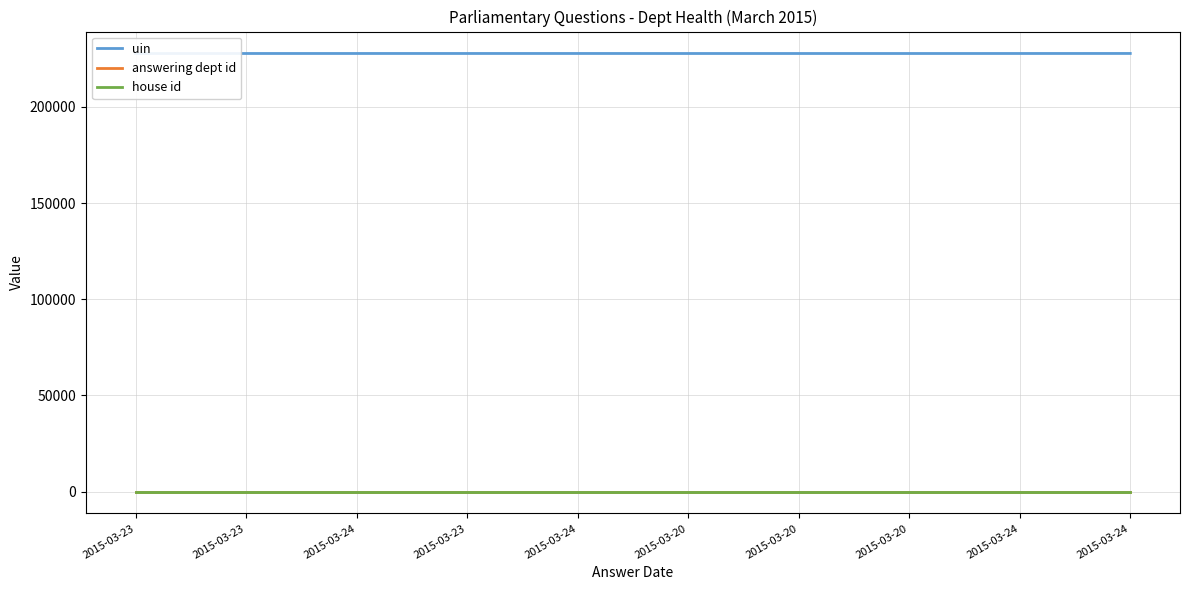

Is the value of uin at 2015-03-23 greater than the value of answering dept id at 2015-03-23?

Yes